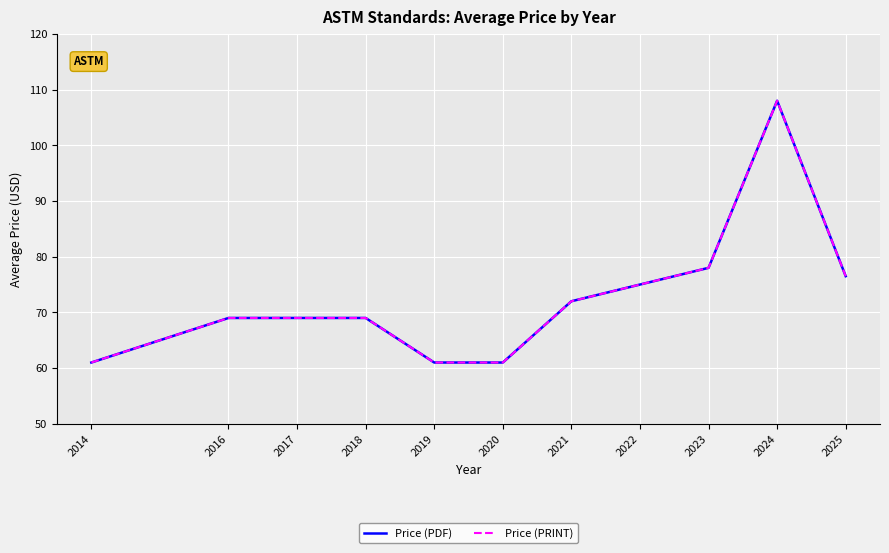

Does the chart have visible grid lines?

Yes